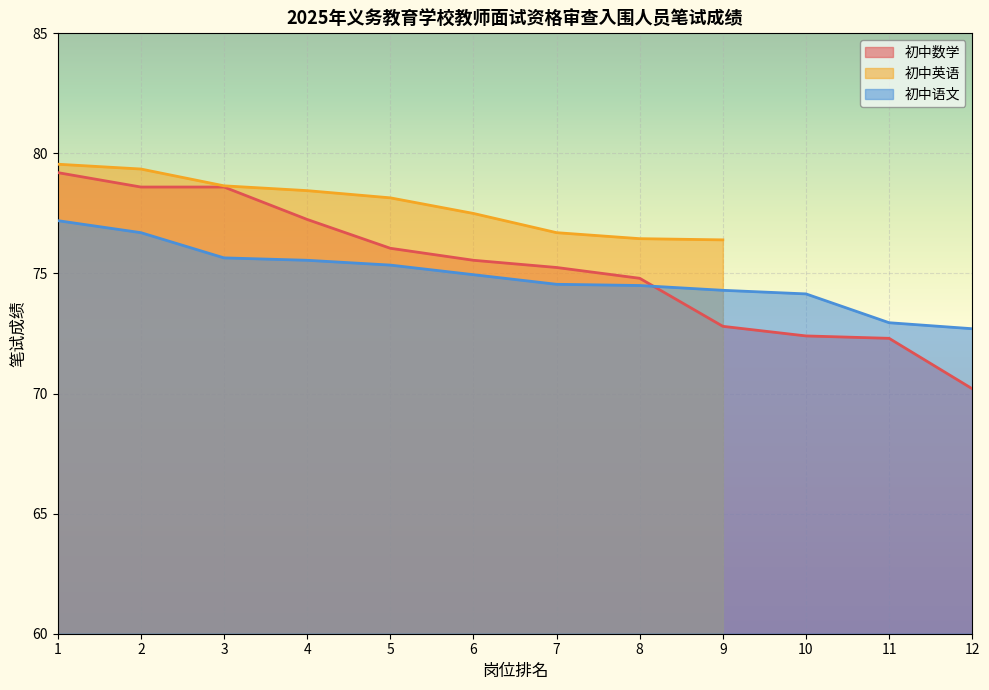

What value does the 初中语文 series have at 5?

75.3